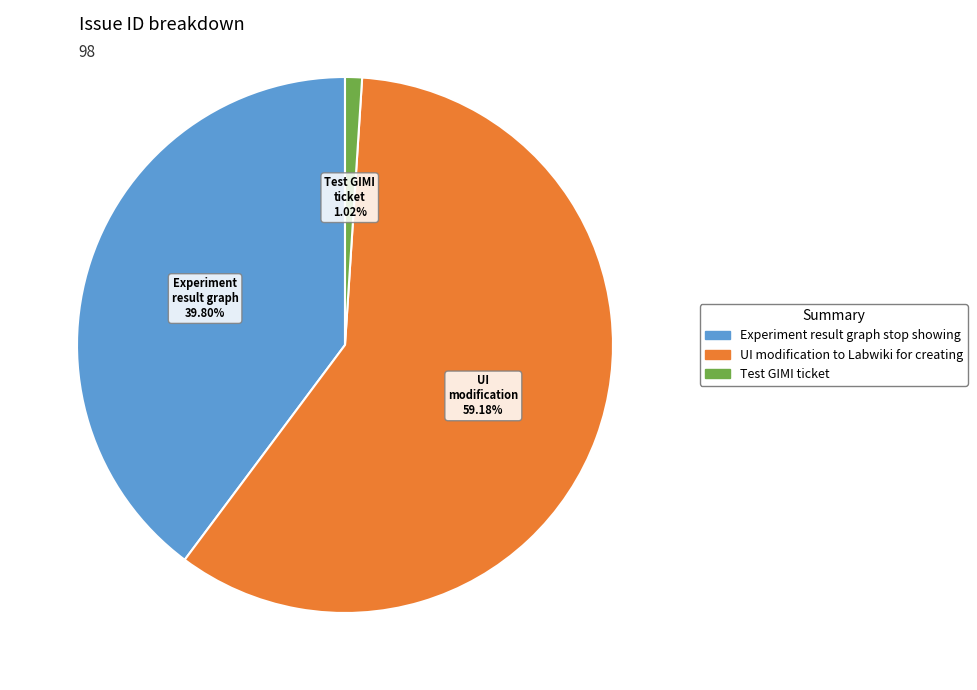

What percentage is the Test GIMI ticket slice, to the nearest percent?

1%